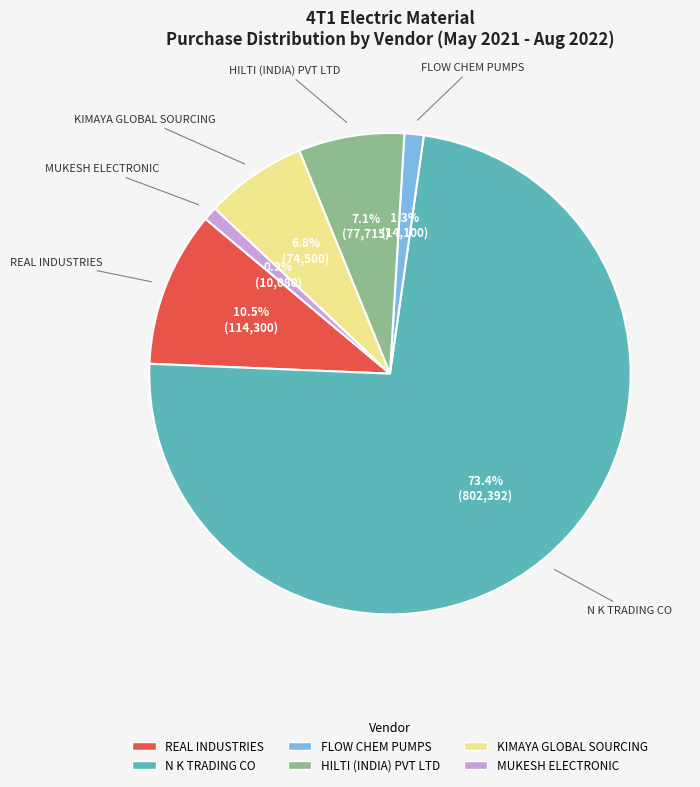

Is there any slice that represents more than half of the pie?

Yes